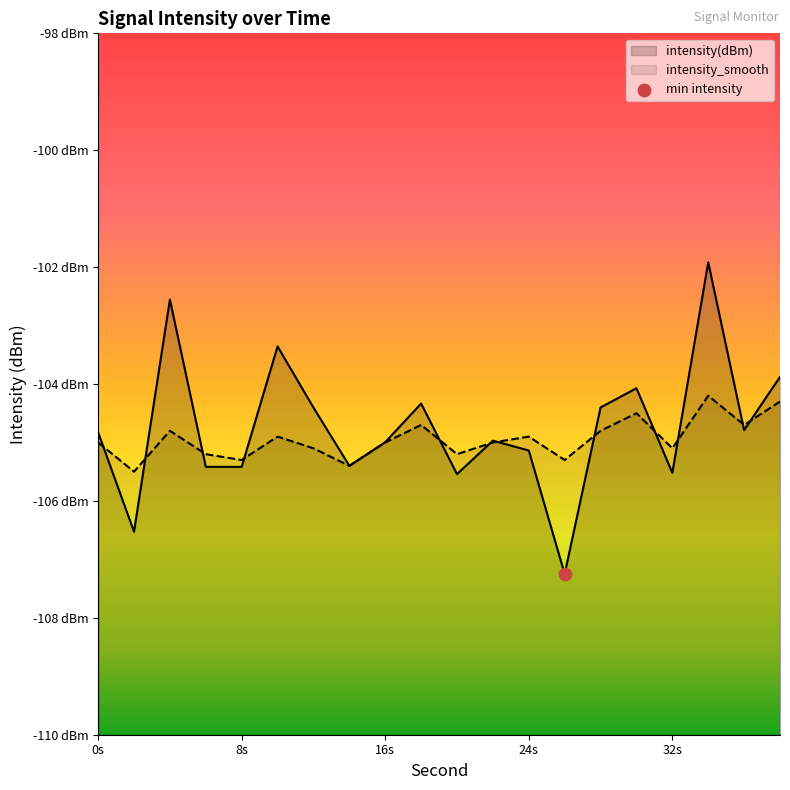

Which series has the largest Y range (max minus min)?

intensity(dBm)